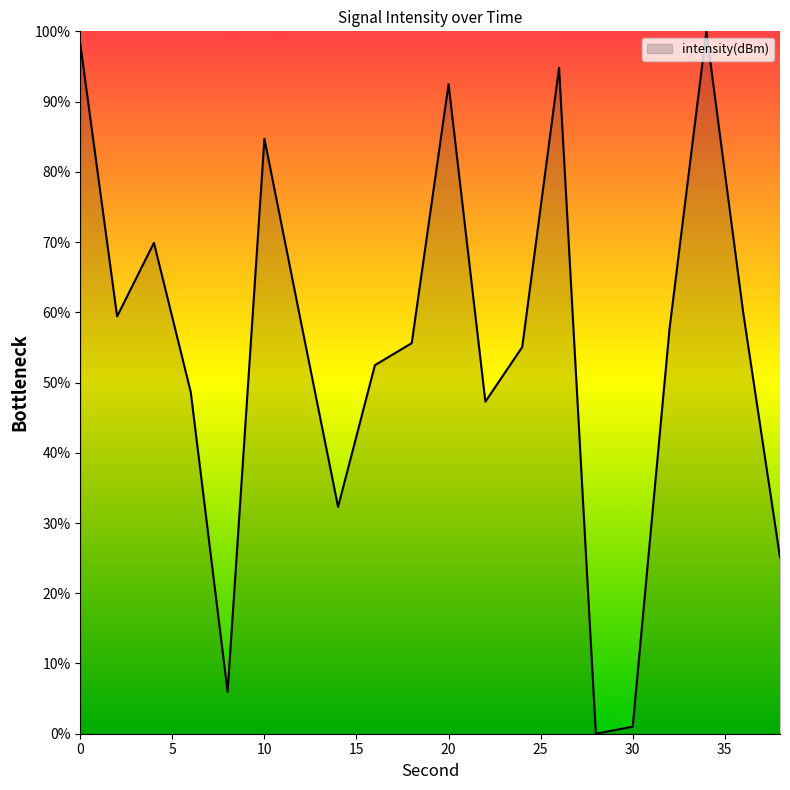

What is the maximum value shown in the chart?

100.0